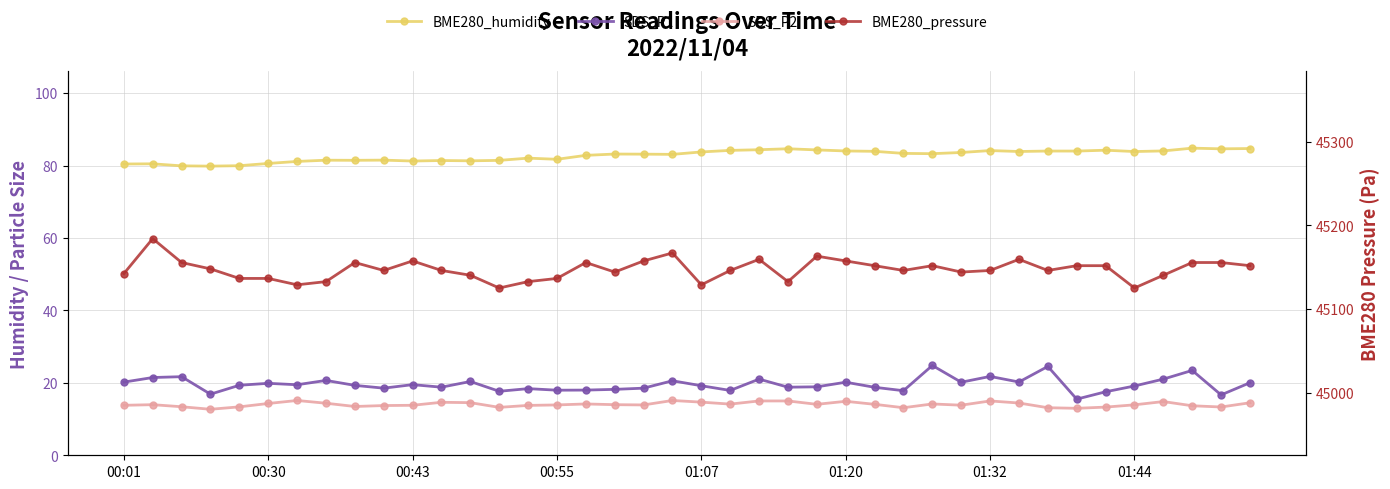

True or false: SDS_P2 has more than 2 interior local peaks.

True